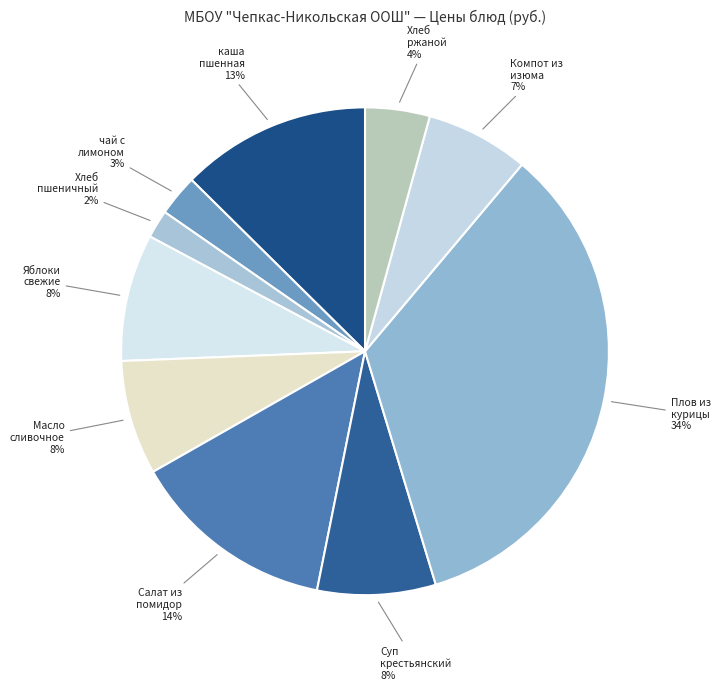

Between Масло сливочное and Хлеб ржаной, which is larger?

Масло сливочное